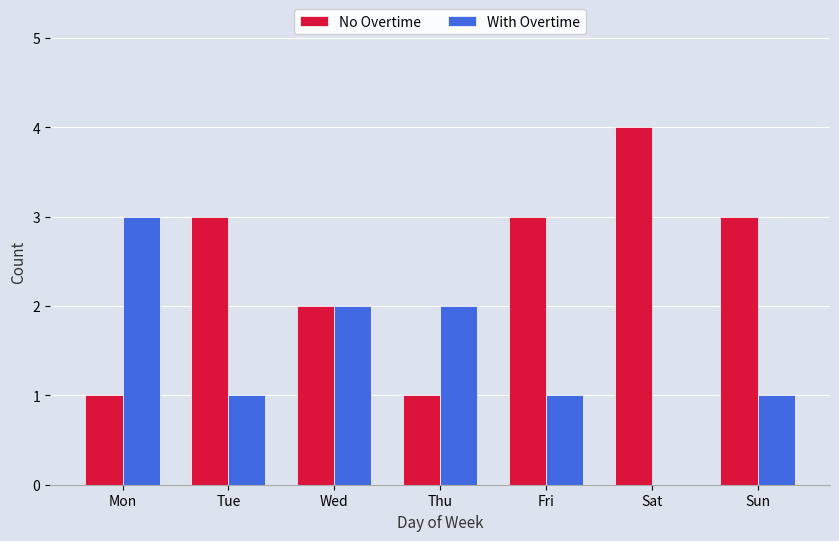

What is the maximum value shown in the chart?

4